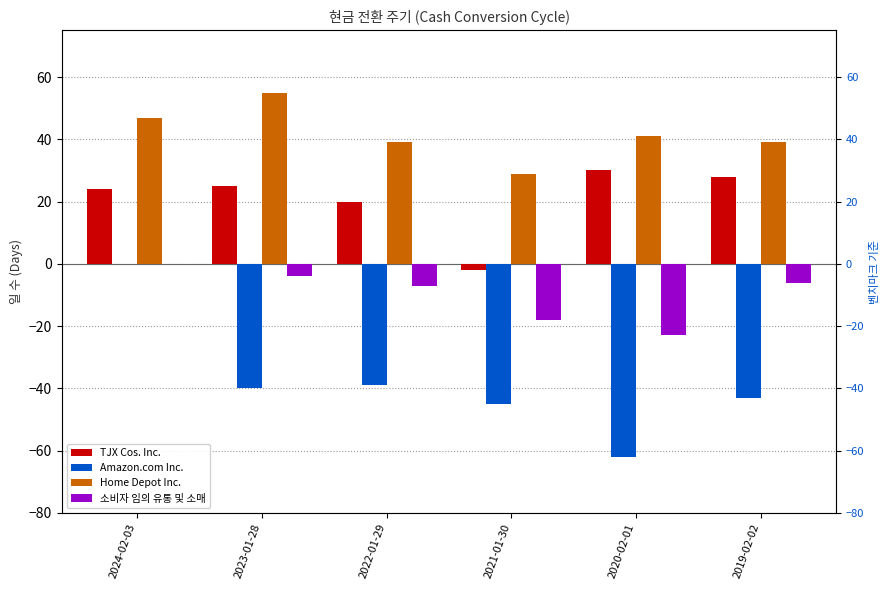

How many bars are there in total?

24